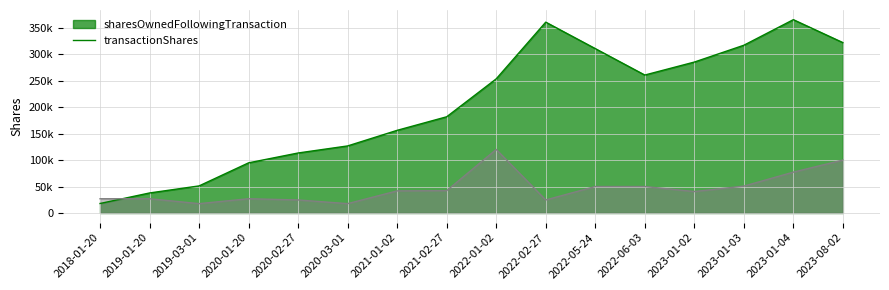

Rank the series by their maximum value, from lowest to highest.

transactionShares, sharesOwnedFollowingTransaction